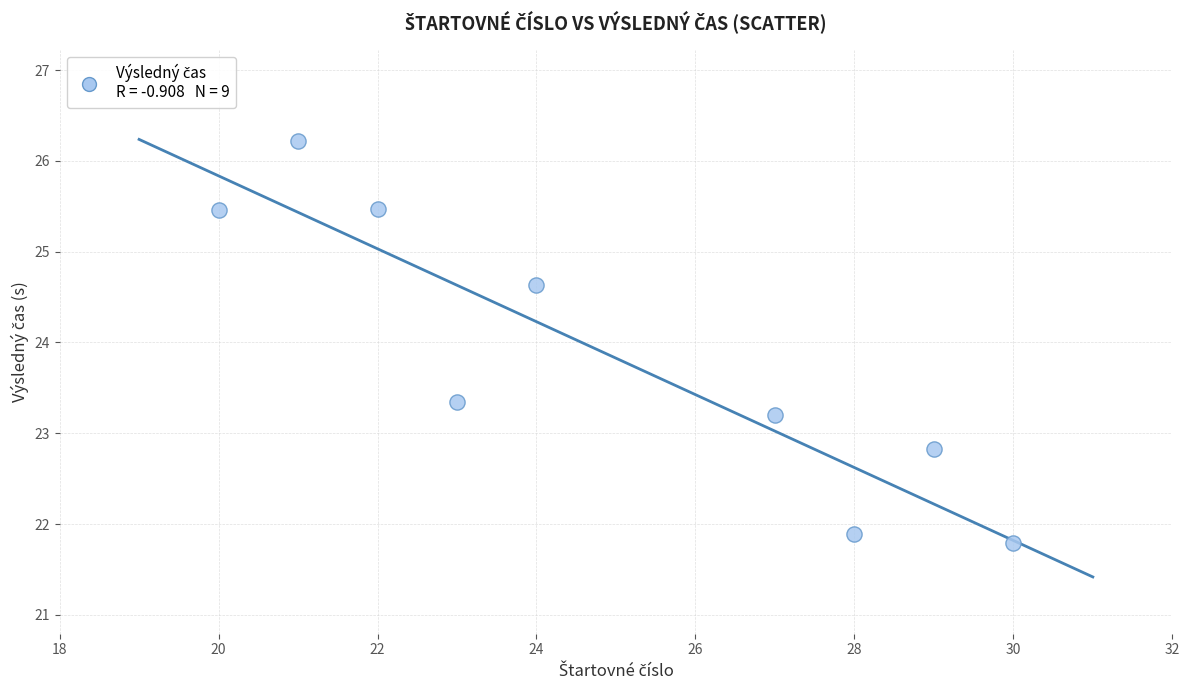

What is the average X value?

24.9